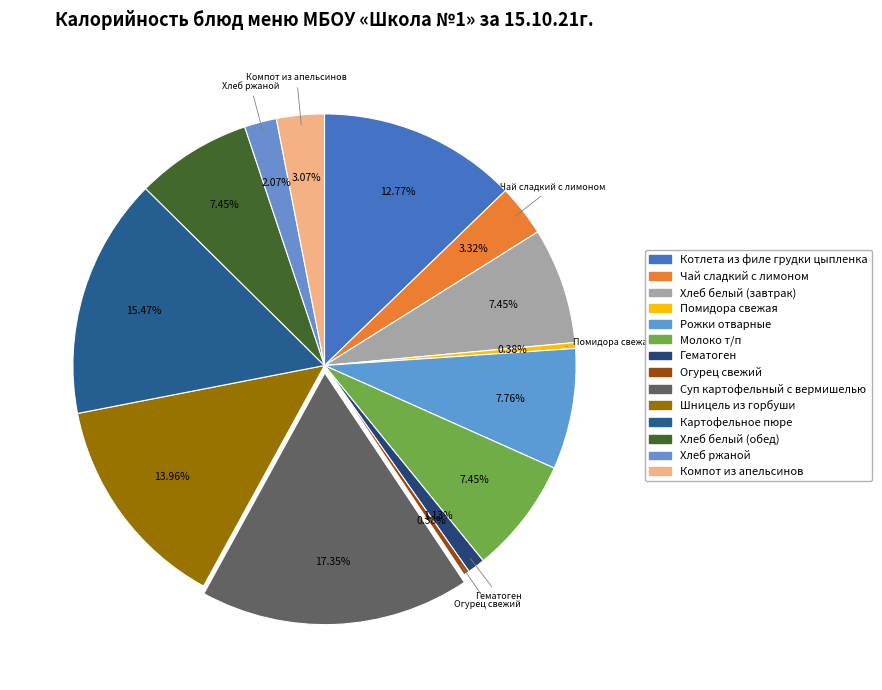

Is there any slice that represents more than half of the pie?

No